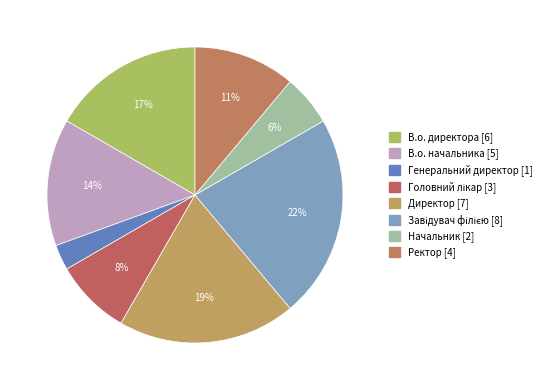

Which category has the biggest portion of the pie?

Завідувач філією